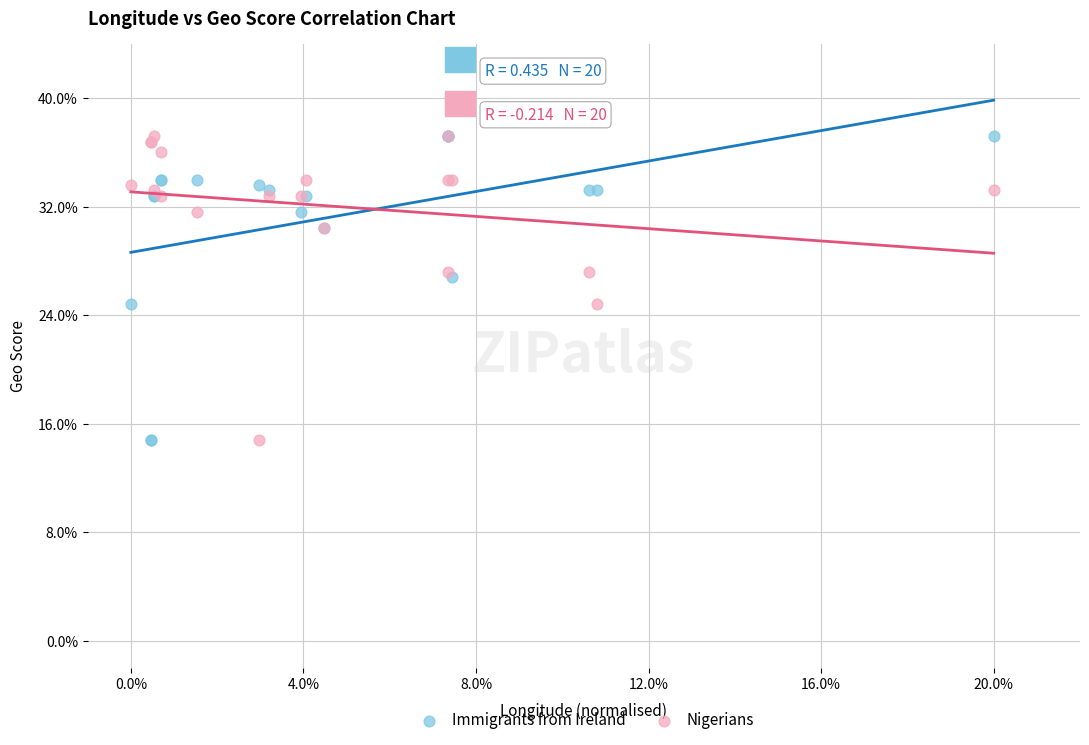

What are all the series names shown in the legend?

Immigrants from Ireland, Nigerians